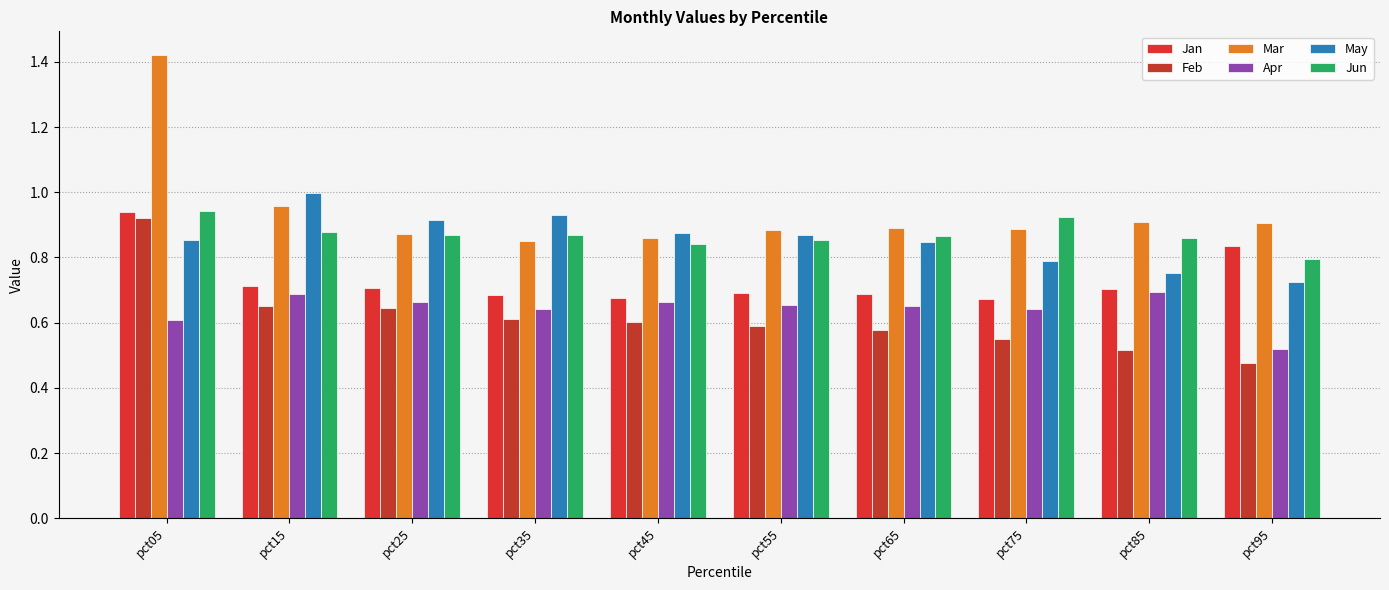

Reading left to right, extract all data points from this chart.

Jan: 0.9	0.7	0.7	0.7	0.7	0.7	0.7	0.7	0.7	0.8
Feb: 0.9	0.7	0.6	0.6	0.6	0.6	0.6	0.5	0.5	0.5
Mar: 1.4	1.0	0.9	0.9	0.9	0.9	0.9	0.9	0.9	0.9
Apr: 0.6	0.7	0.7	0.6	0.7	0.7	0.7	0.6	0.7	0.5
May: 0.9	1.0	0.9	0.9	0.9	0.9	0.8	0.8	0.8	0.7
Jun: 0.9	0.9	0.9	0.9	0.8	0.9	0.9	0.9	0.9	0.8